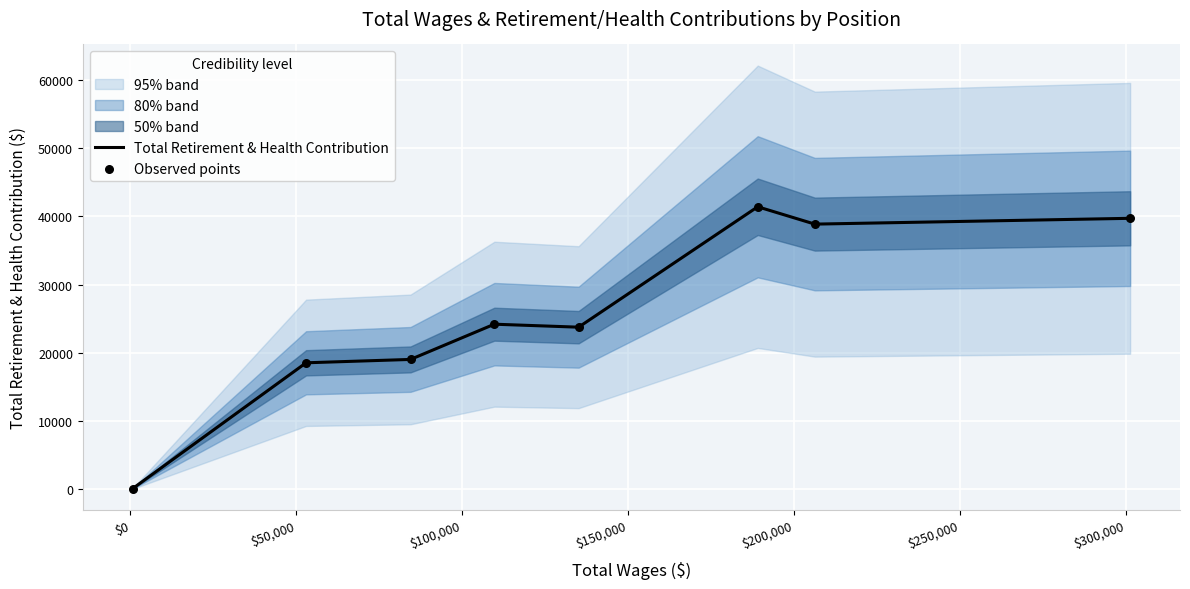

Which series reaches the maximum Y coordinate?

Total Retirement & Health Contribution